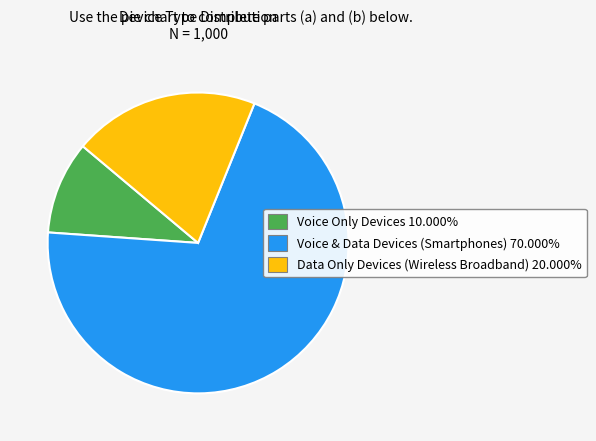

Is there any slice that represents more than half of the pie?

Yes